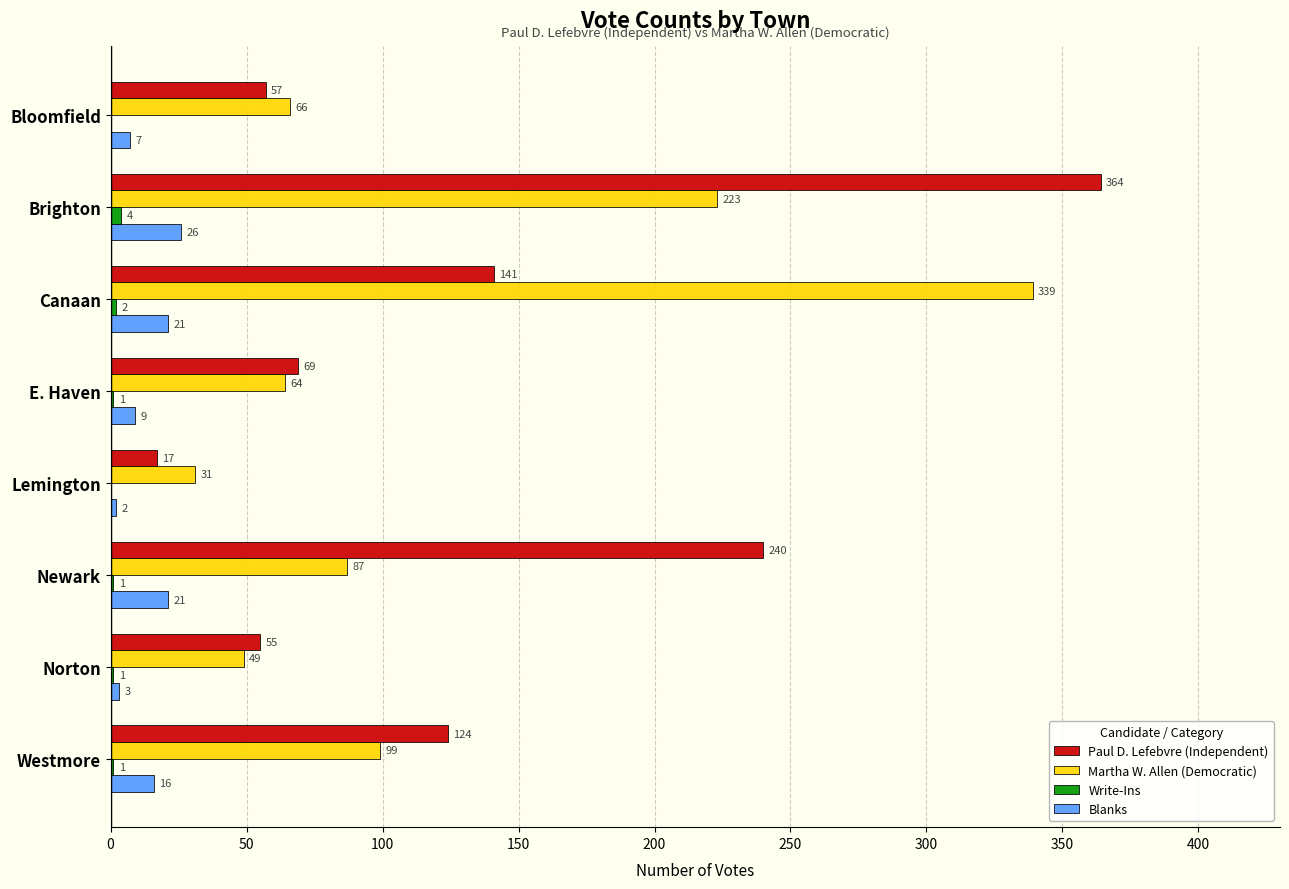

At which label is Blanks closest to 14?

Westmore